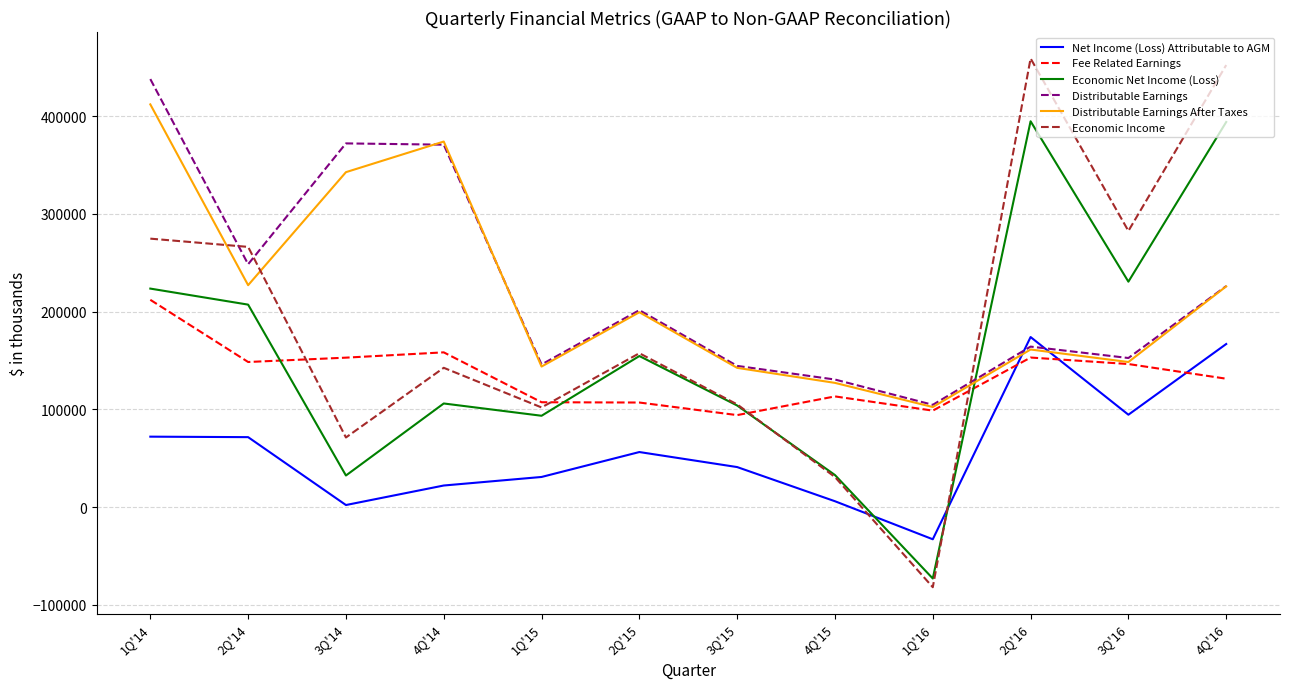

At which category does Economic Income reach its first local valley?

3Q'14